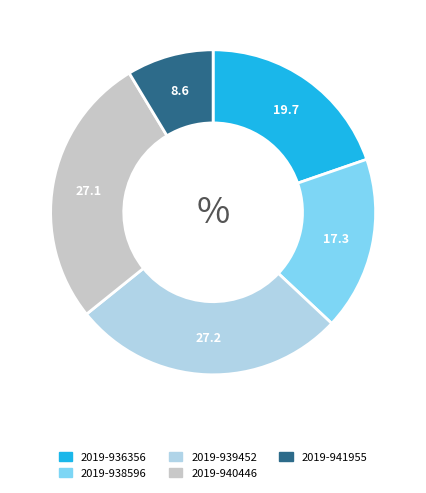

How many segments does this pie chart have?

5